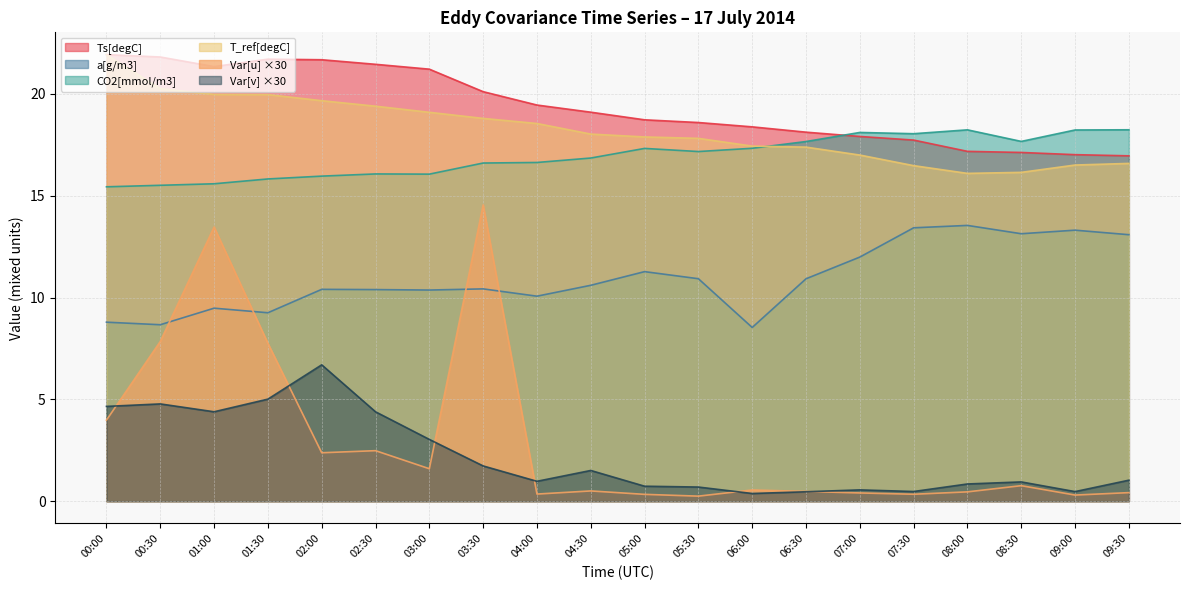

Does the chart have visible grid lines?

Yes